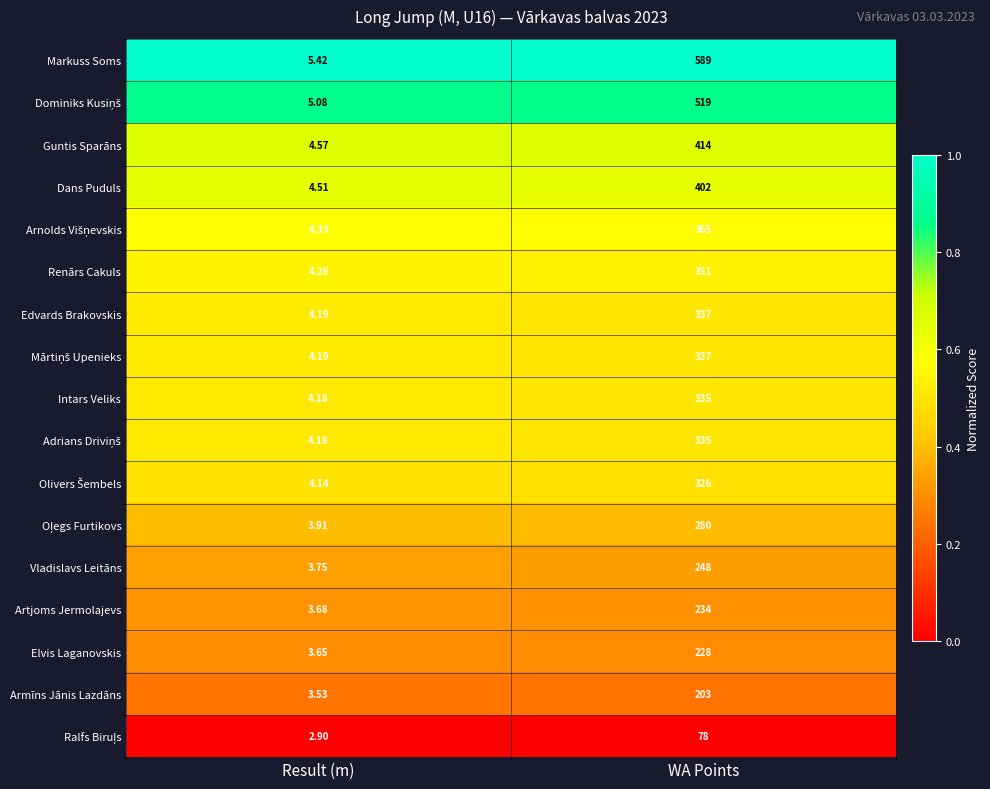

Which category has the highest value in the Edvards Brakovskis series?

WA Points